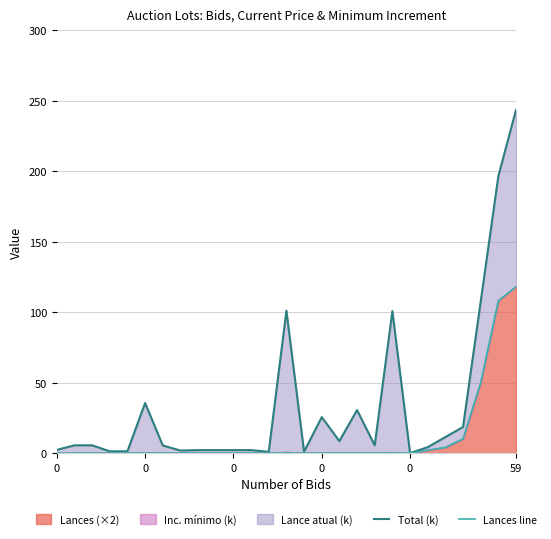

What is the label of the 9th point from the right?

18